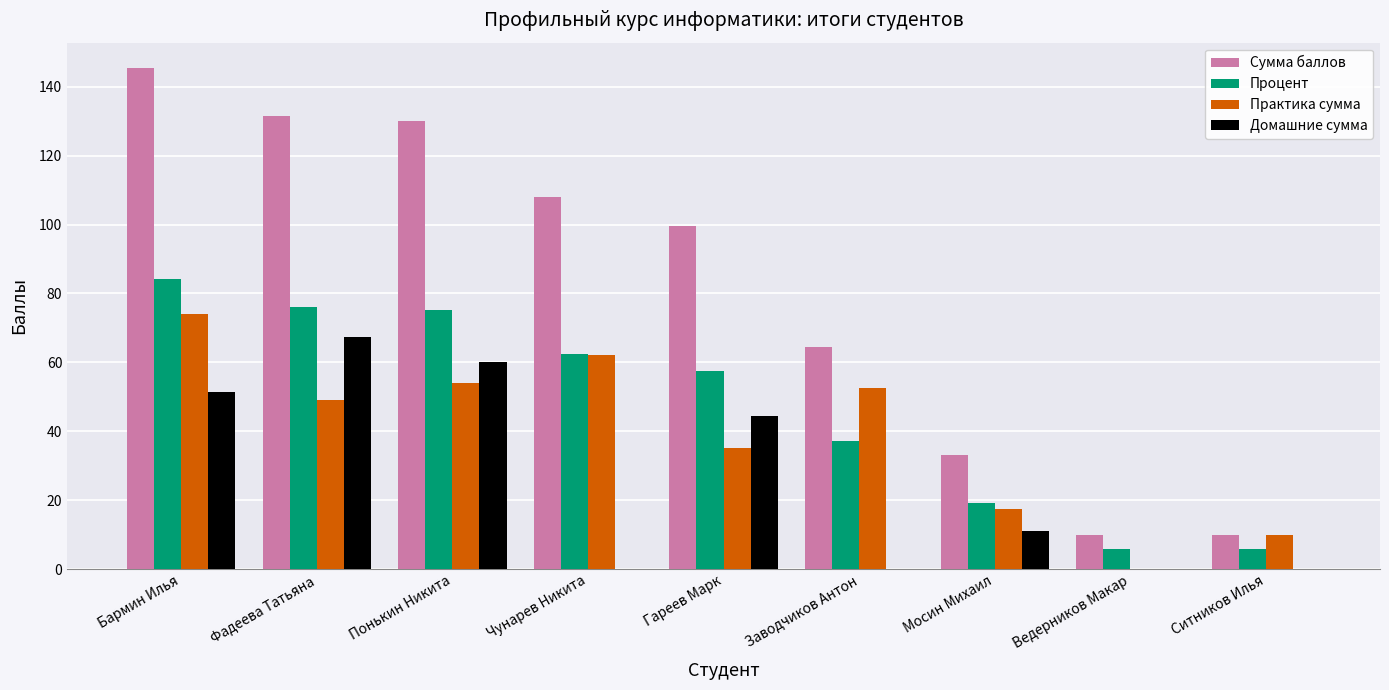

Reading right to left, transcribe all the data shown in this chart.

Сумма баллов: 10.0	10.0	33.0	64.5	99.5	108.0	130.0	131.5	145.5
Процент: 5.8	5.8	19.1	37.3	57.5	62.4	75.1	76.0	84.1
Практика сумма: 10.0	0.0	17.5	52.5	35.0	62.0	54.0	49.0	74.0
Домашние сумма: 0.0	0.0	11.0	0.0	44.5	0.0	60.0	67.5	51.5